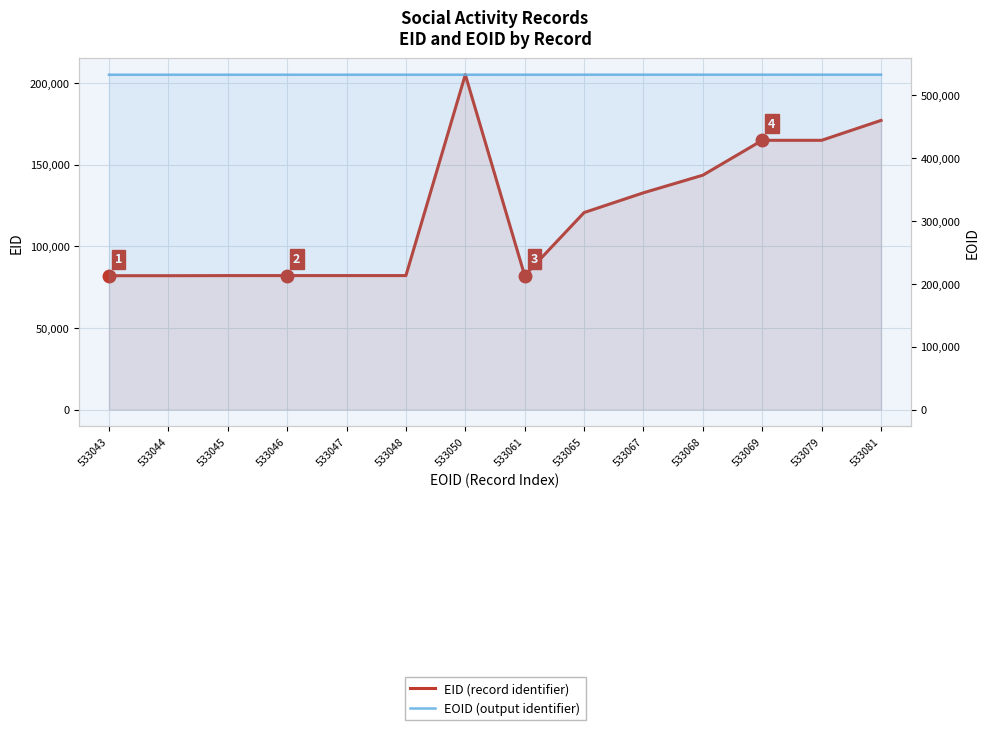

True or false: EOID has a value of 533044 at 533044.

True